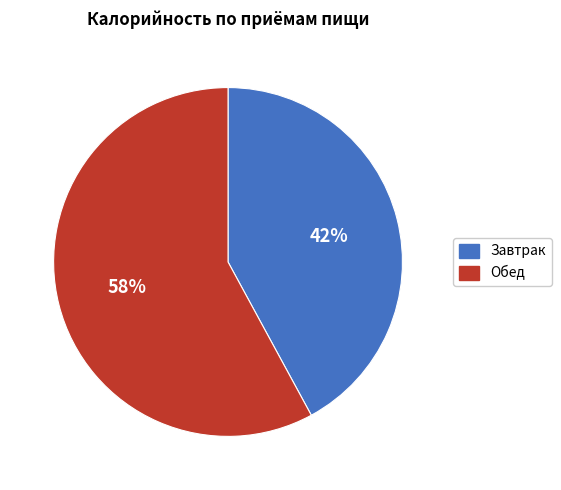

To the nearest percent, what portion does Обед represent?

58%